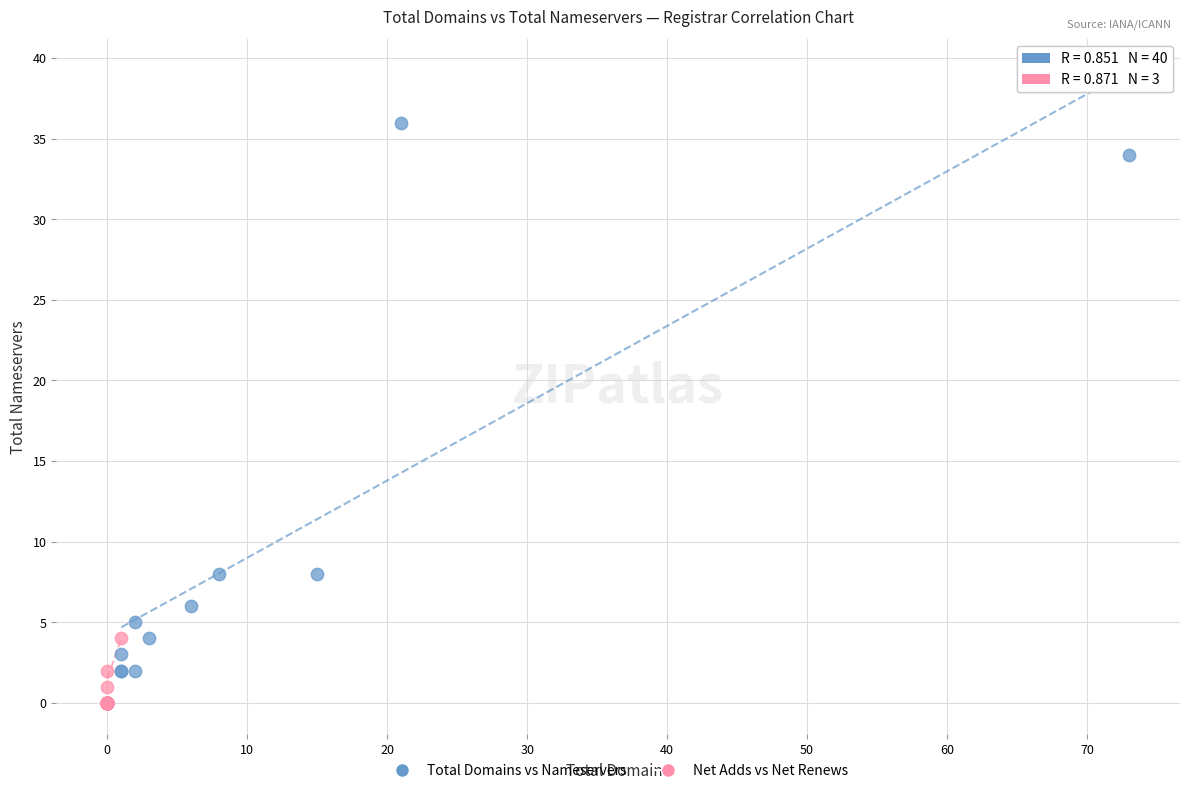

Which series has the widest spread of Y values?

Total Domains vs Nameservers